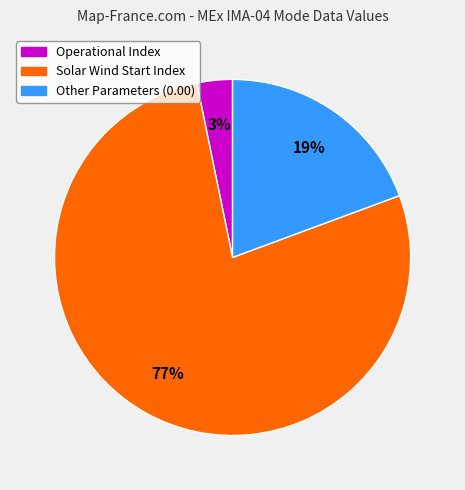

Is there a majority slice in this chart?

Yes